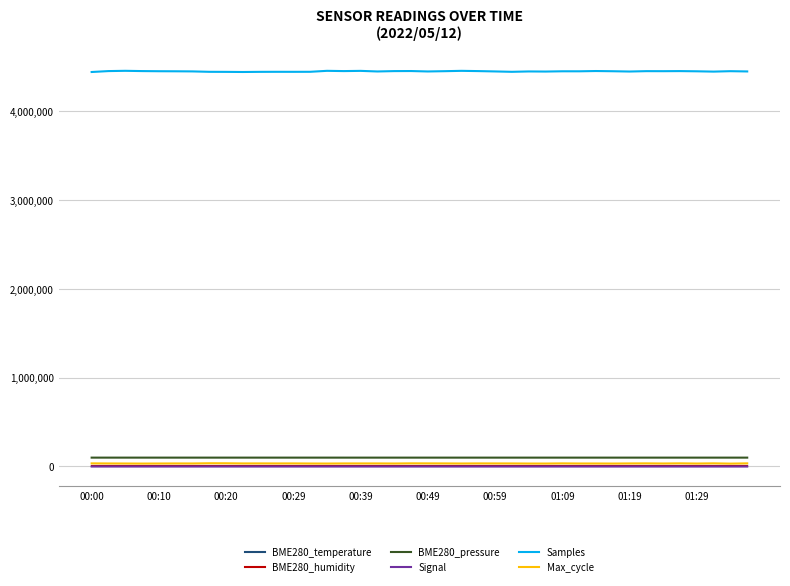

Which series has the largest range (max minus min)?

Samples